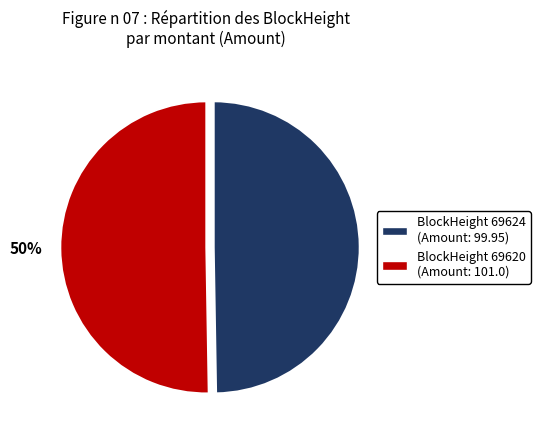

Approximately how many times larger is the value at BlockHeight 69620 (Amount: 101.0) compared to BlockHeight 69624 (Amount: 99.95)?

1.0